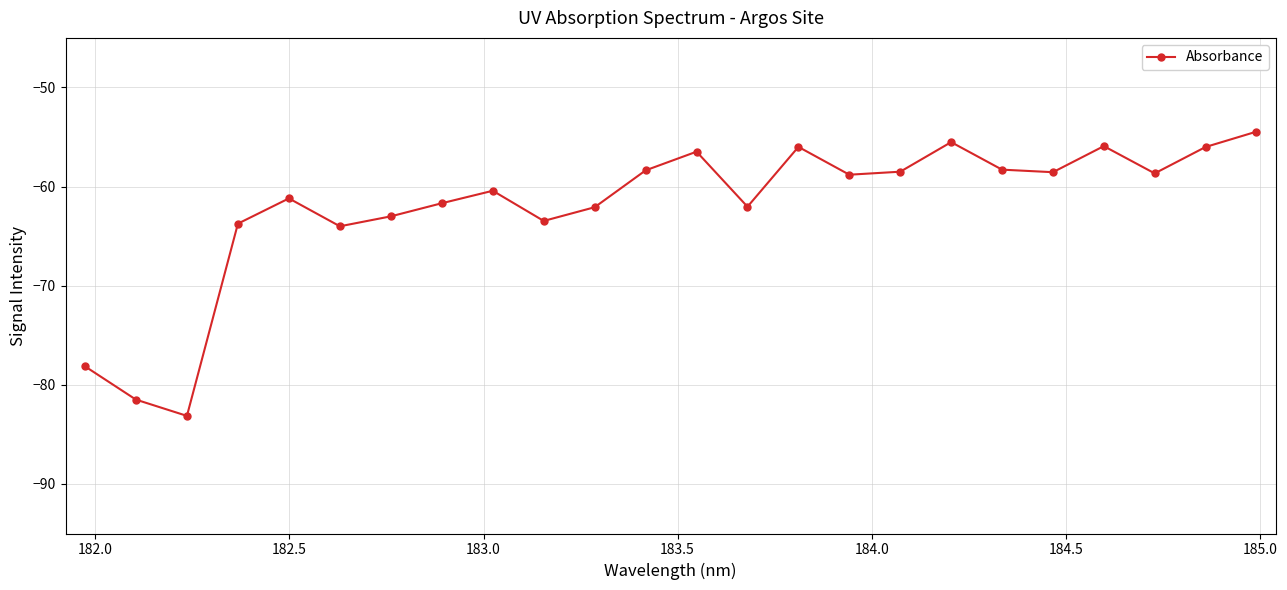

True or false: there are more than 1 points higher than both neighbors.

True